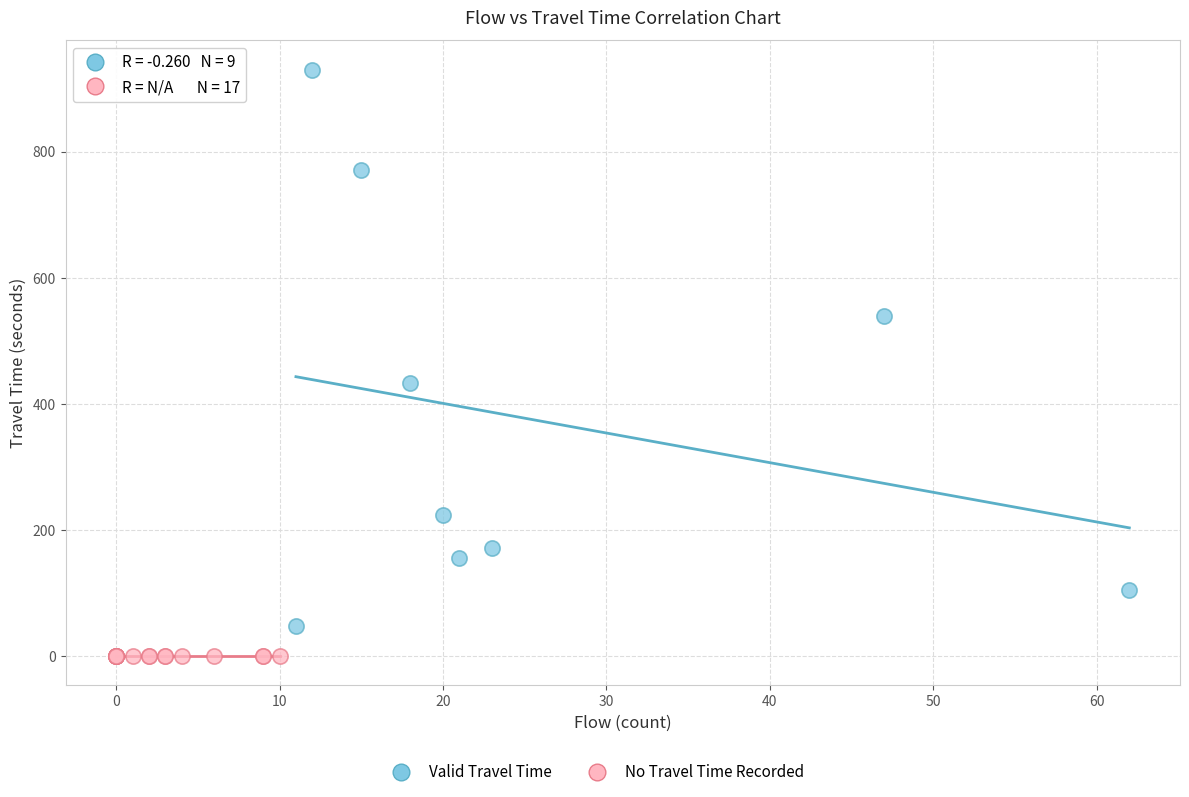

Which series contains the lowest Y value?

No Travel Time Recorded